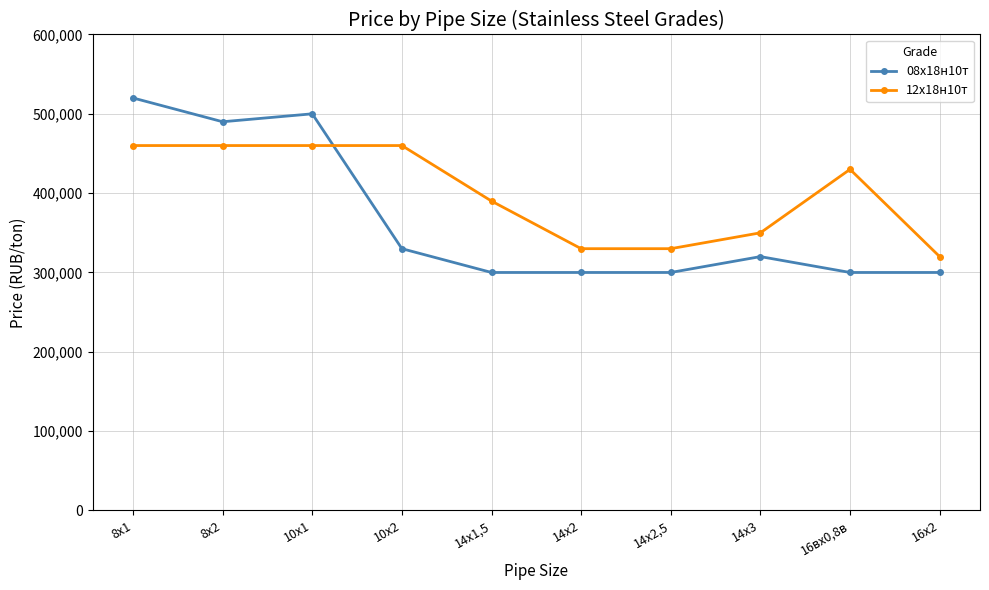

After their last crossing, which series has the higher values: 12х18н10т or 08х18н10т?

12х18н10т